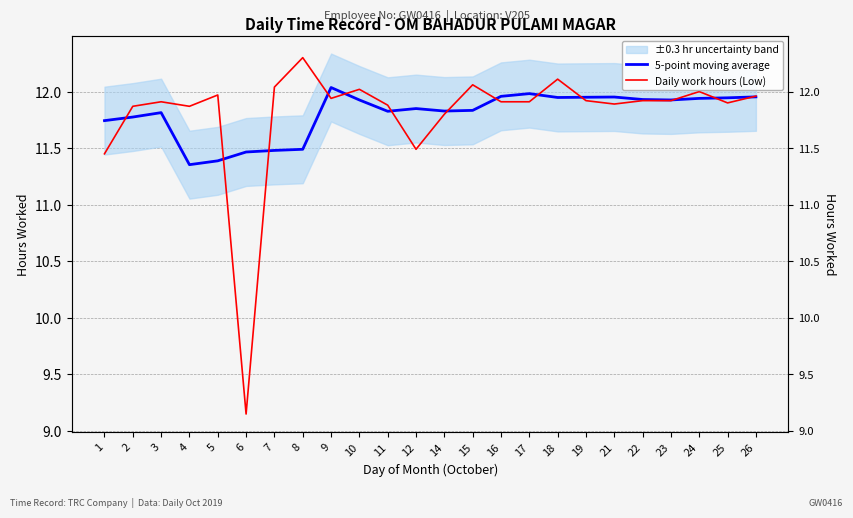

How many interior local peaks does the 5-point moving average series have?

5